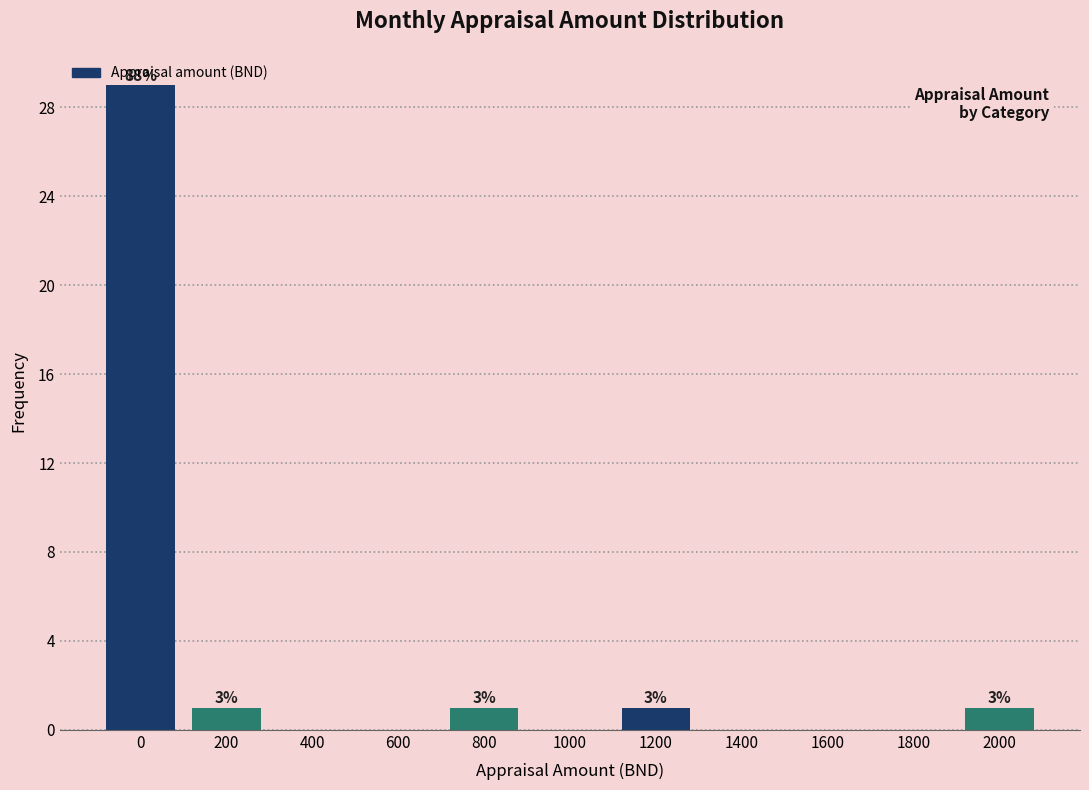

Which range on the x-axis has the tallest bar?

-100 to 100